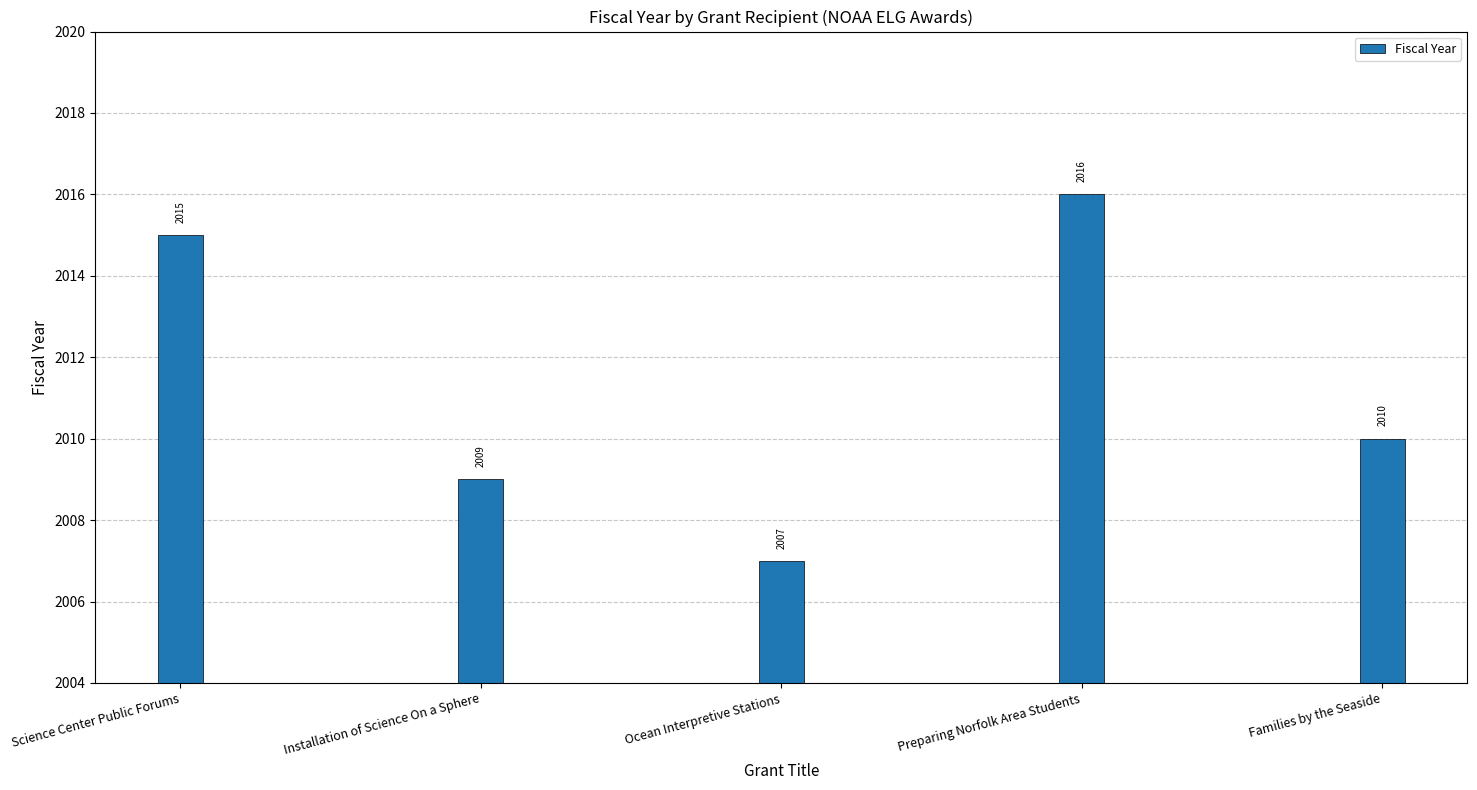

What is the label of the 5th bar from the right?

Science Center Public Forums